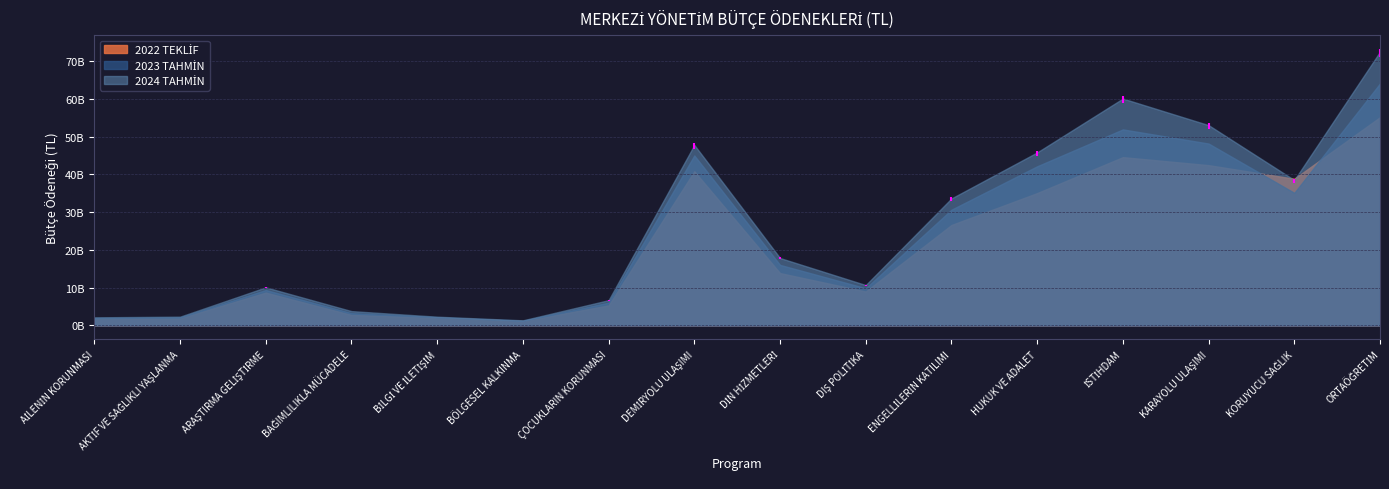

At which category is the sum across all series the highest?

ORTAÖĞRETİM